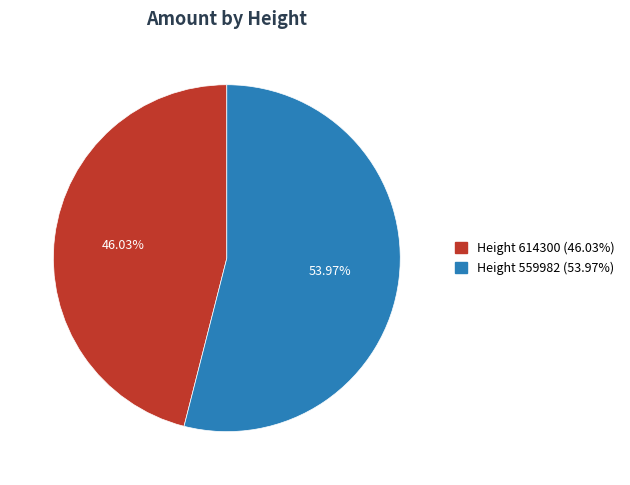

Rank the categories by value from lowest to highest.

Height 614300 (46.03%), Height 559982 (53.97%)